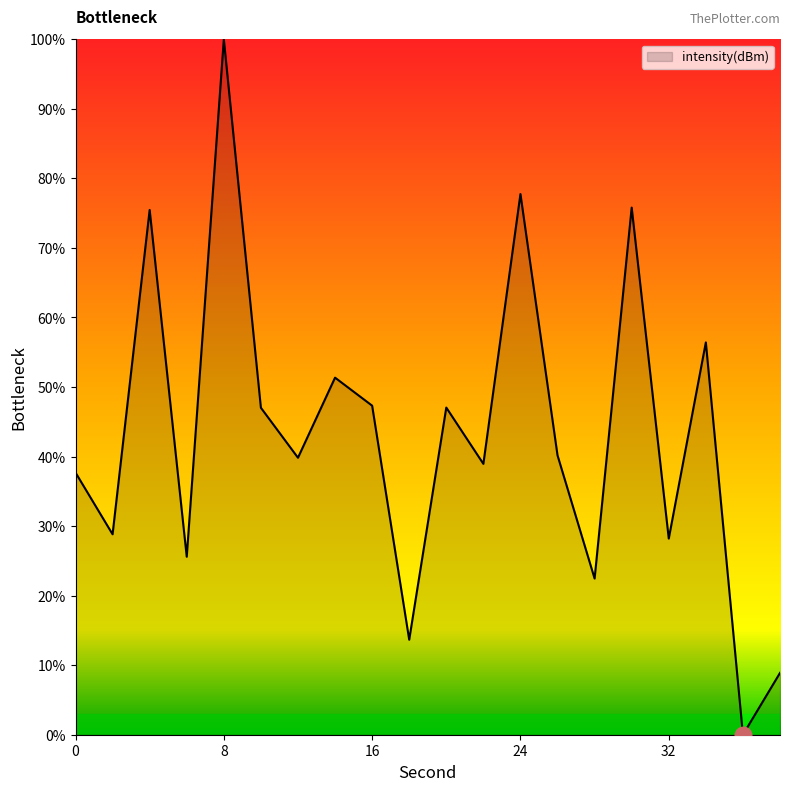

What is the greatest value displayed?

100.0